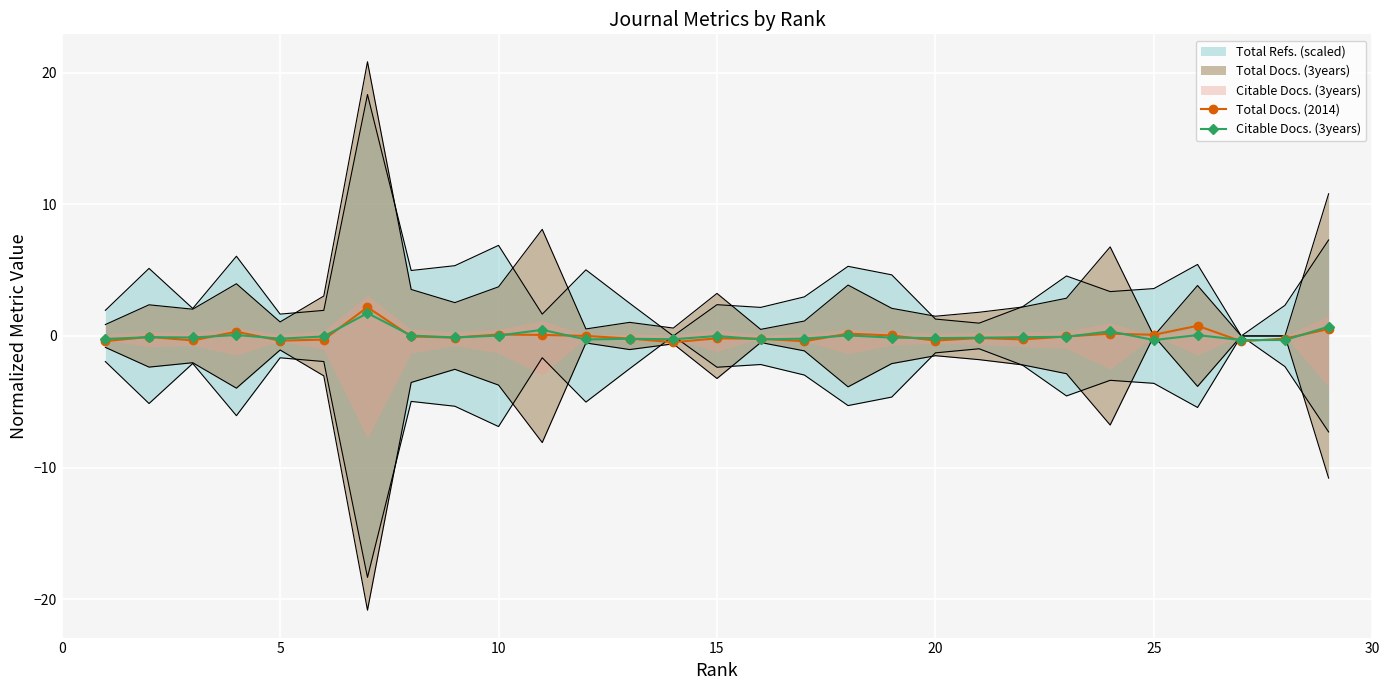

What is the lowest value of the Citable Docs. (3years) series?

-0.3